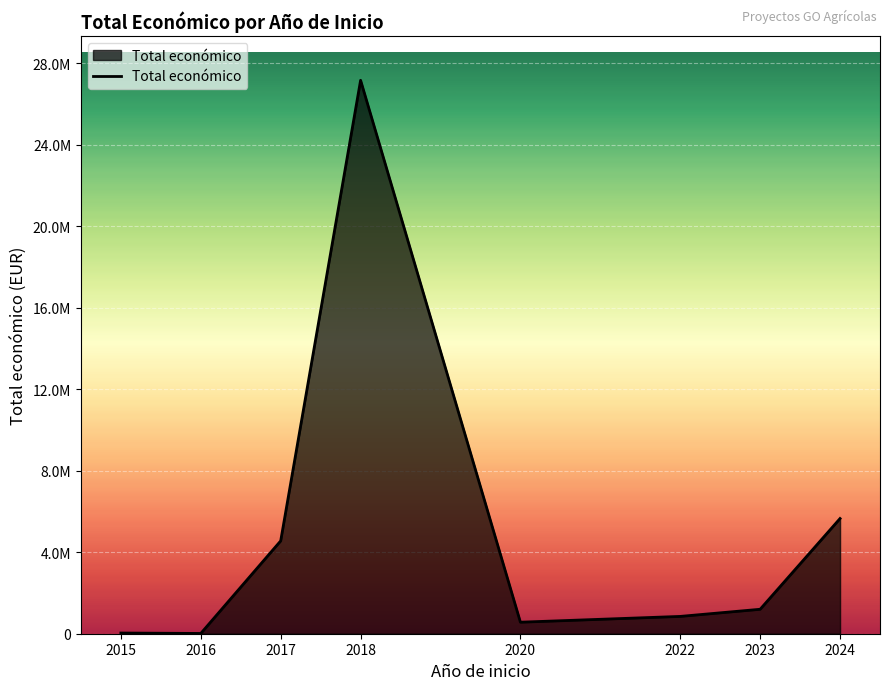

Reading right to left, list all the values displayed in this chart.

2024=5651549	2023=1199327	2022=849390	2020=565391	2018=27151738	2017=4554604	2016=13090	2015=34000